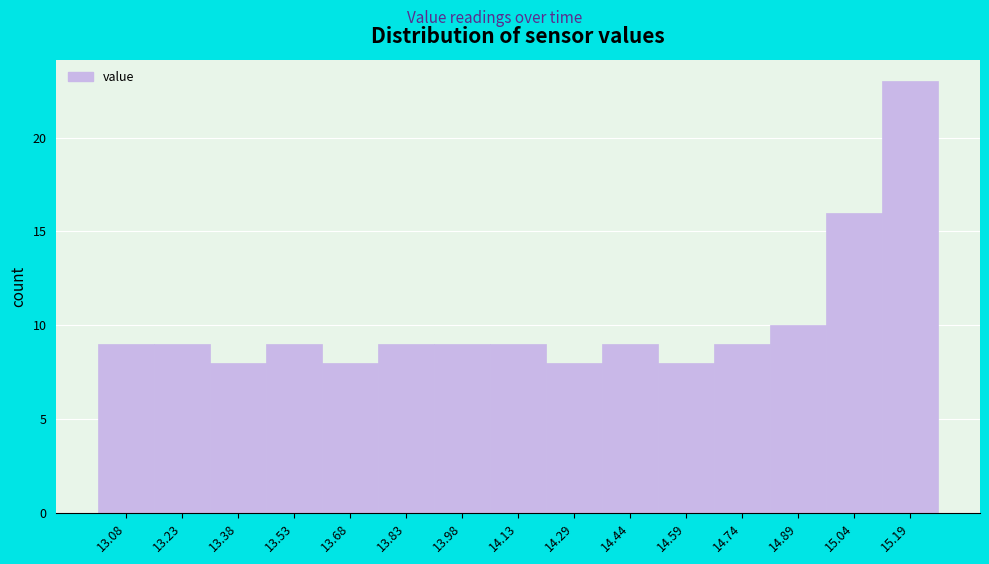

Which range on the x-axis has the tallest bar?

15.12 to 15.28